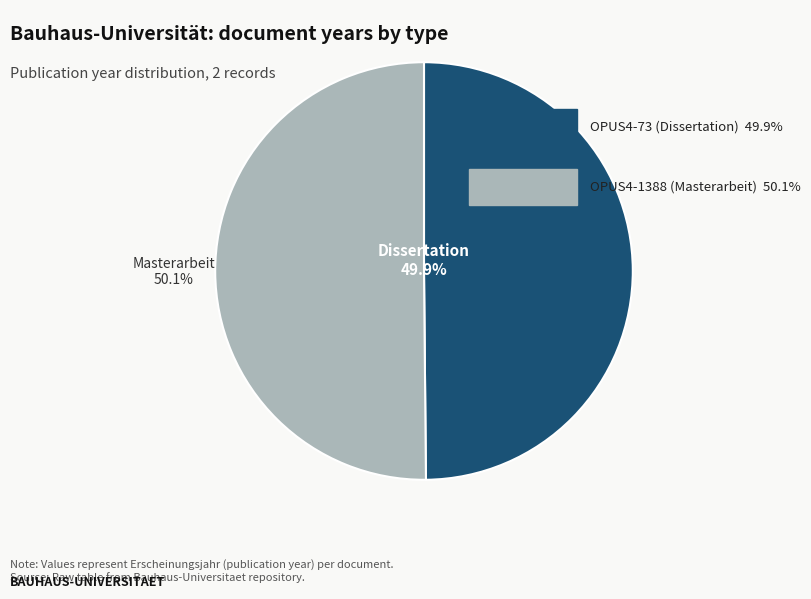

Does any single category account for the majority?

Yes